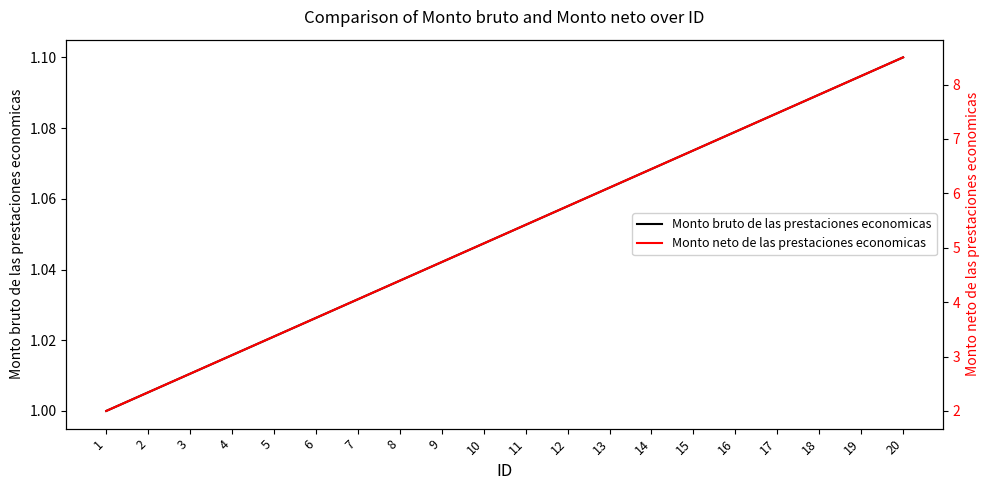

The value of Monto bruto de las prestaciones economicas at 9 is 1.0. True or false?

True